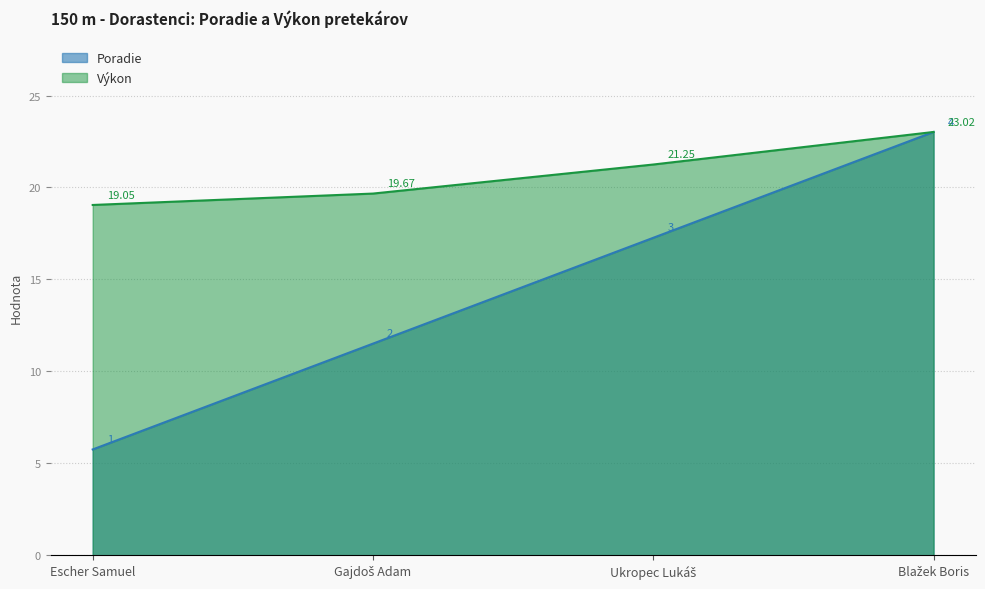

What are all the series names shown in the legend?

Poradie, Výkon